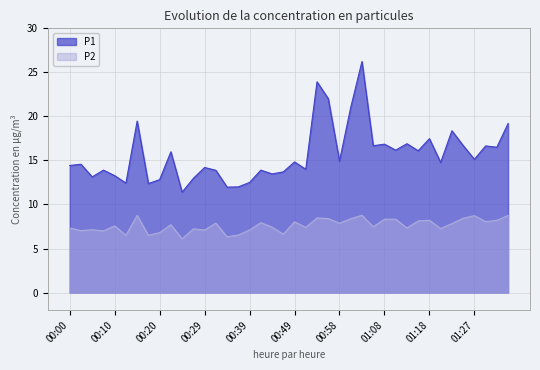

The value of P2 at 00:51 is 7.4. True or false?

True